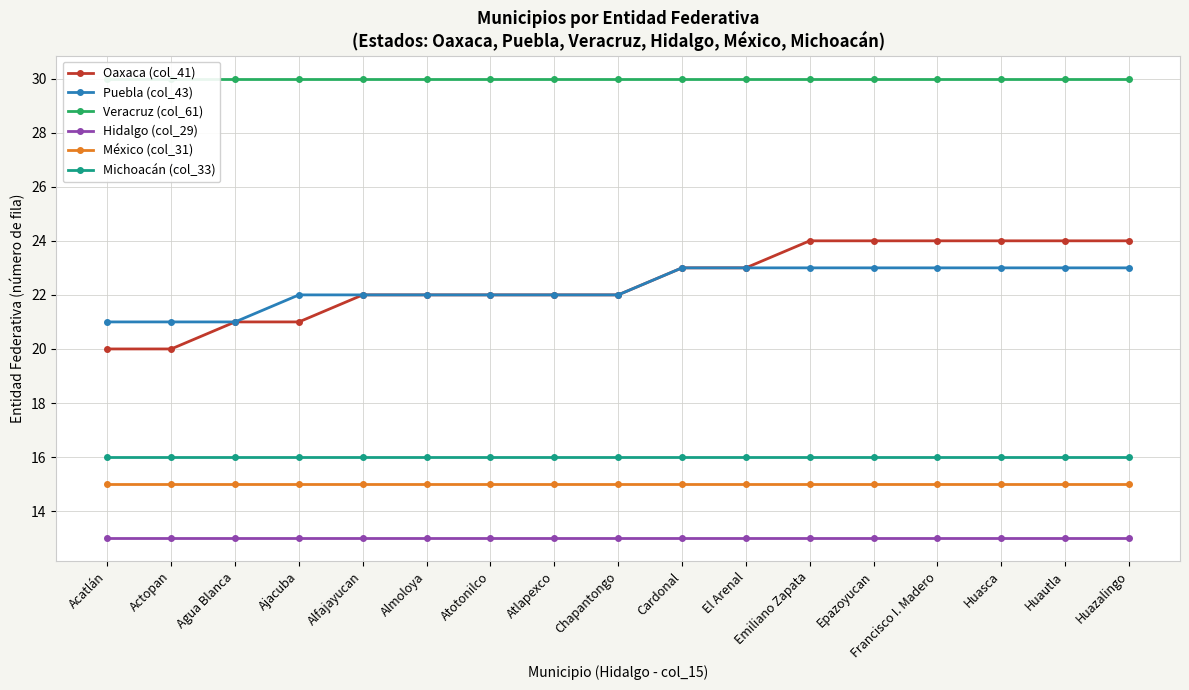

List the labels in order of Hidalgo (col_29) value, smallest first.

Acatlán, Actopan, Agua Blanca, Ajacuba, Alfajayucan, Almoloya, Atotonilco, Atlapexco, Chapantongo, Cardonal, El Arenal, Emiliano Zapata, Epazoyucan, Francisco I. Madero, Huasca, Huautla, Huazalingo